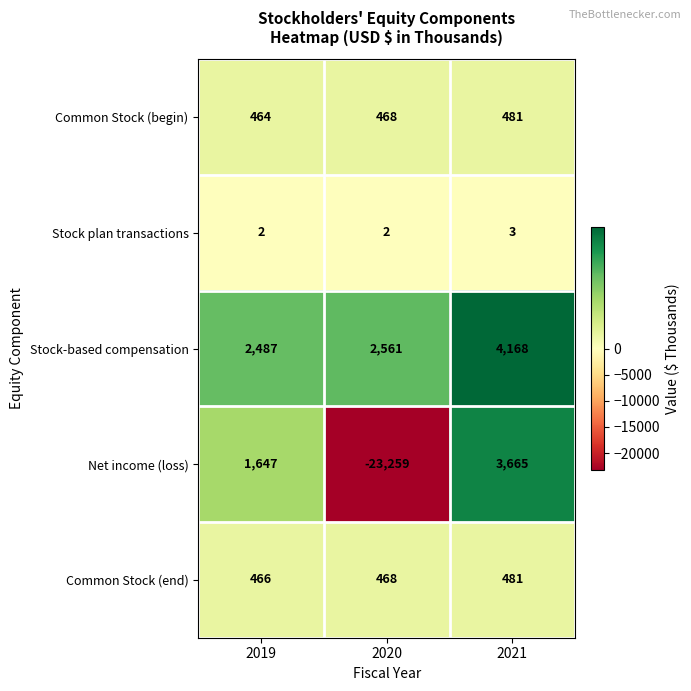

At which label is Common Stock (end) closest to 473?

2020